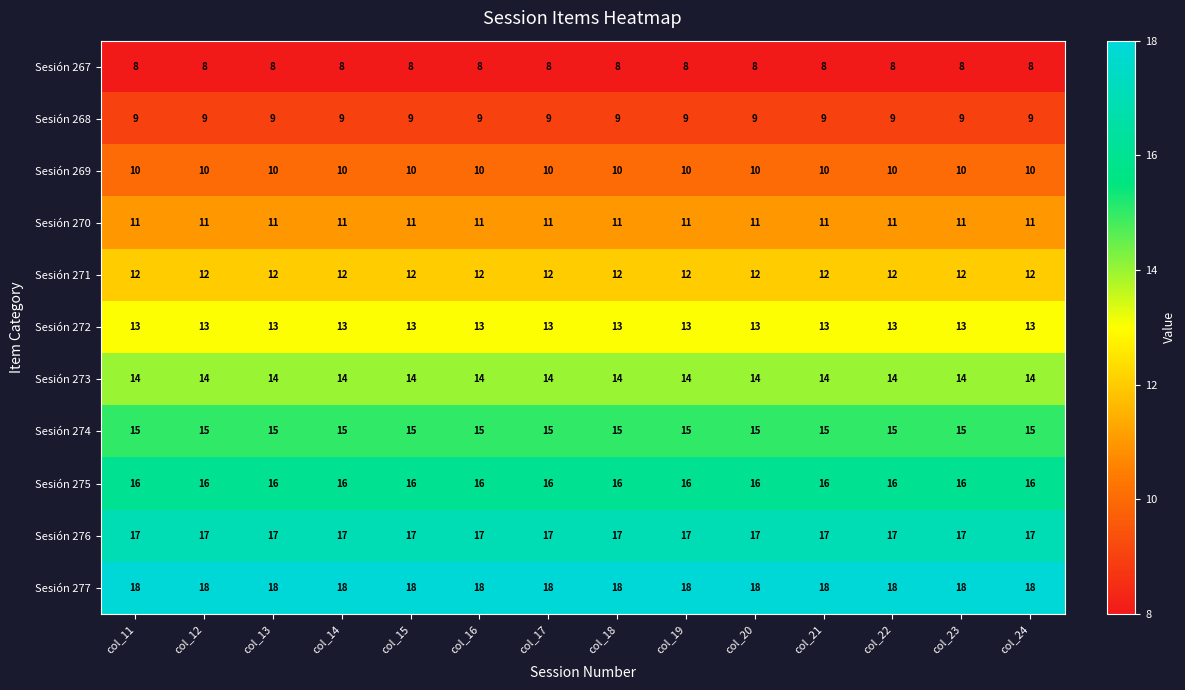

The Sesión 272 series shows 13 at col_21. True or false?

True